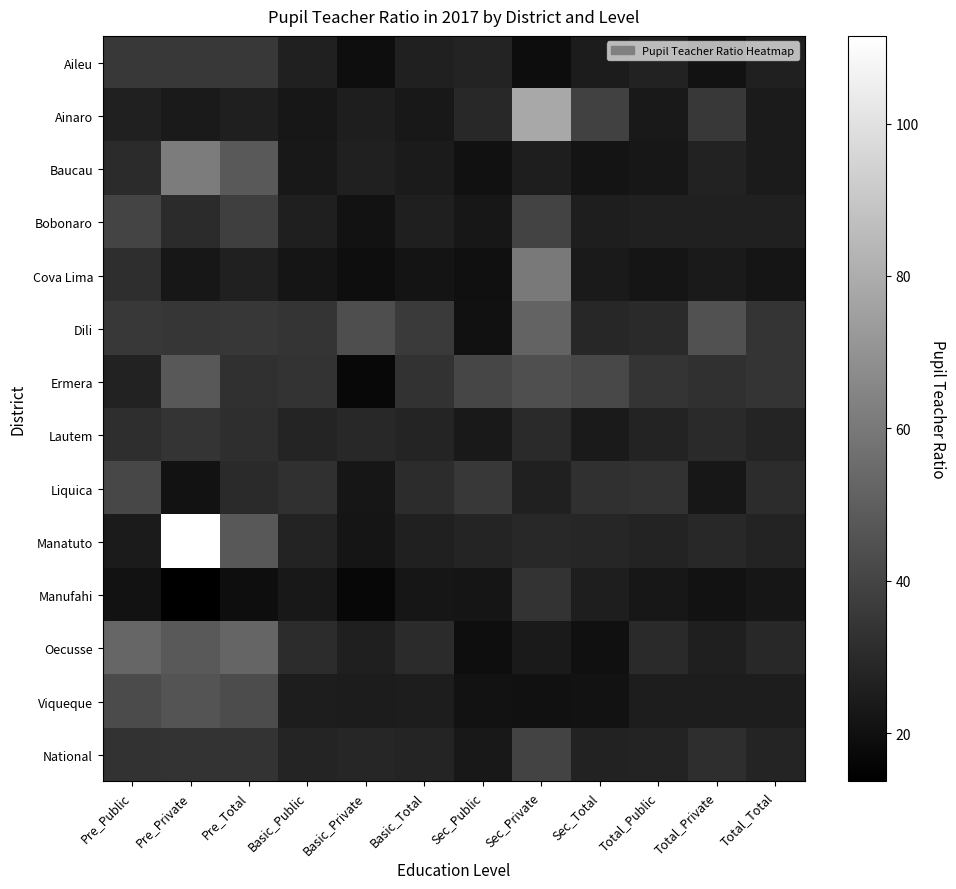

At Basic_Total, list the series in order from largest to smallest.

Dili, Ermera, Liquica, Oecusse, Lautem, National, Manatuto, Aileu, Bobonaro, Viqueque, Baucau, Ainaro, Manufahi, Cova Lima